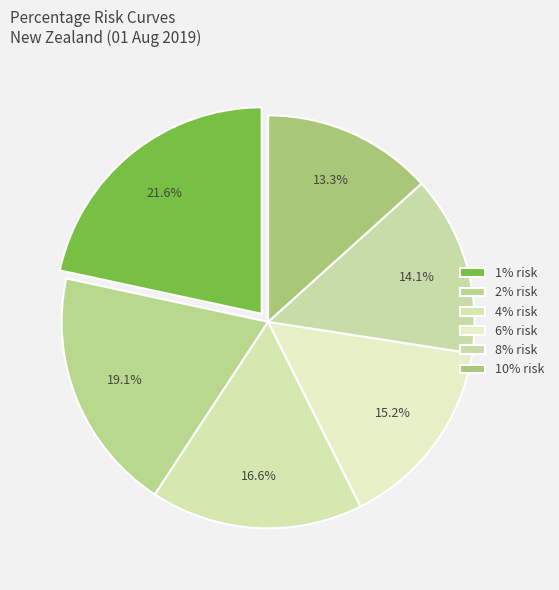

How many slices are in this pie chart?

6